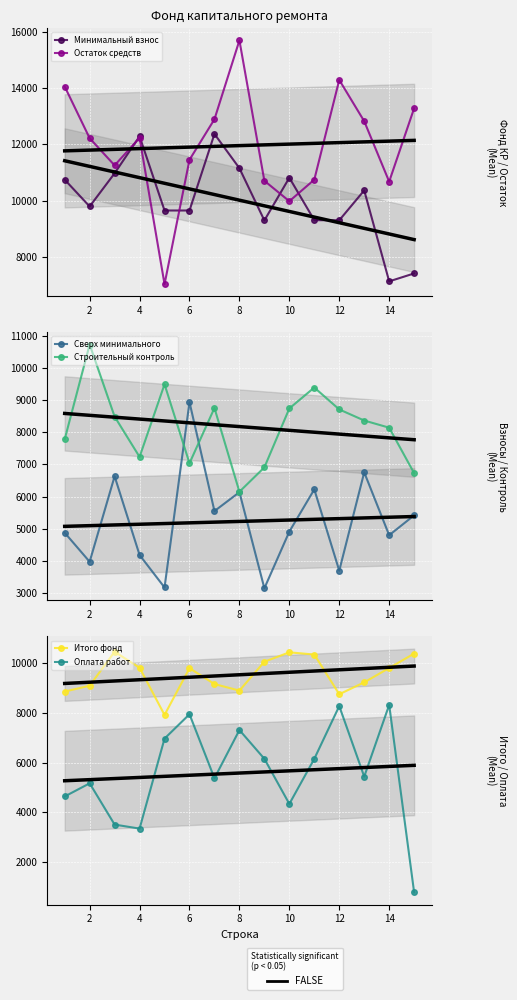

True or false: Остаток средств and Оплата работ cross at least once.

False